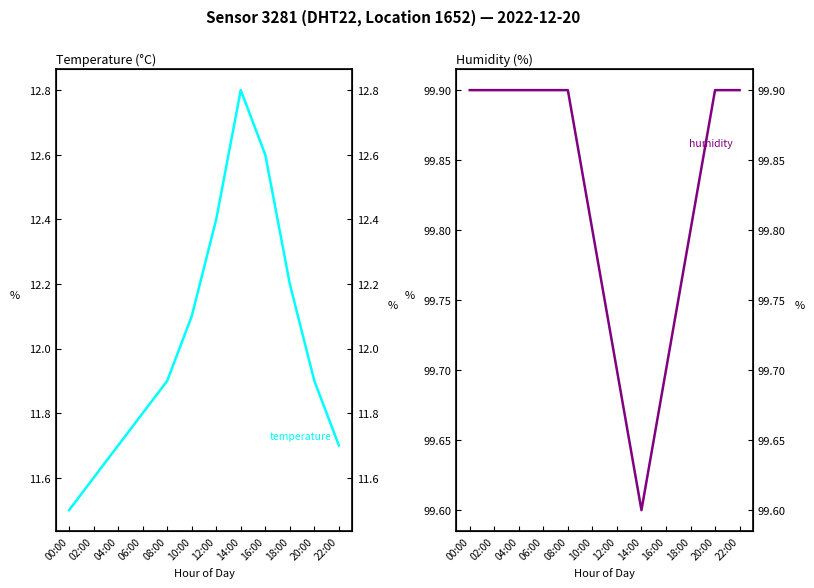

Does the chart have visible grid lines?

No